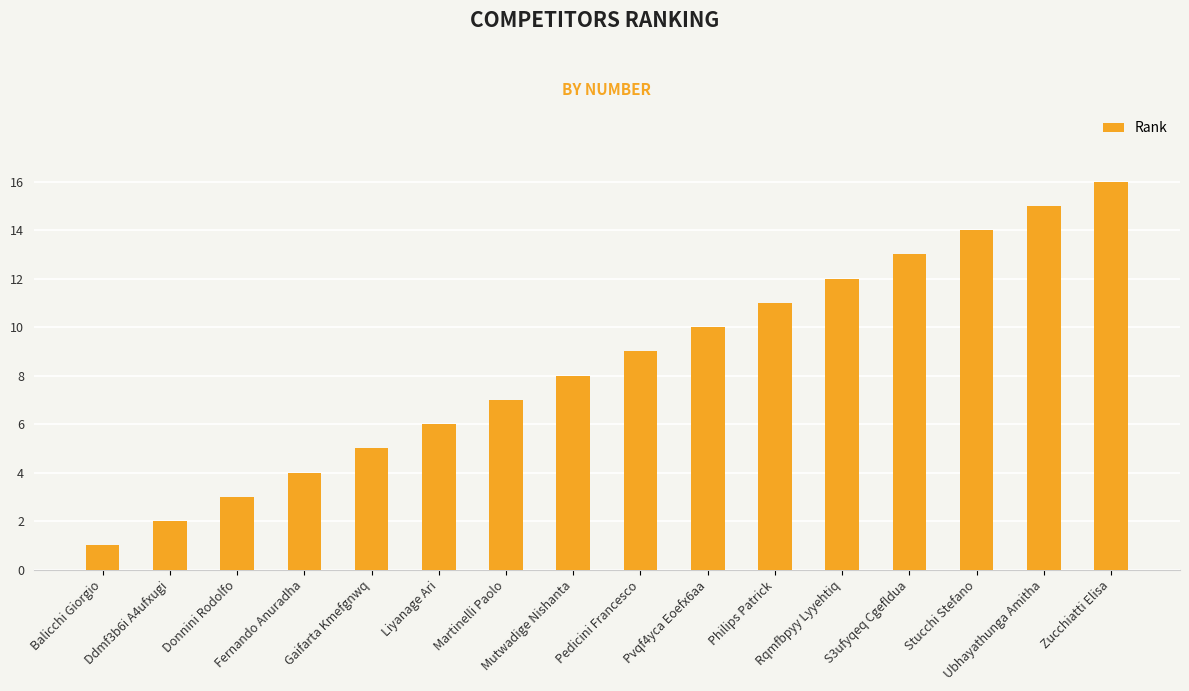

What is the smallest value displayed?

1